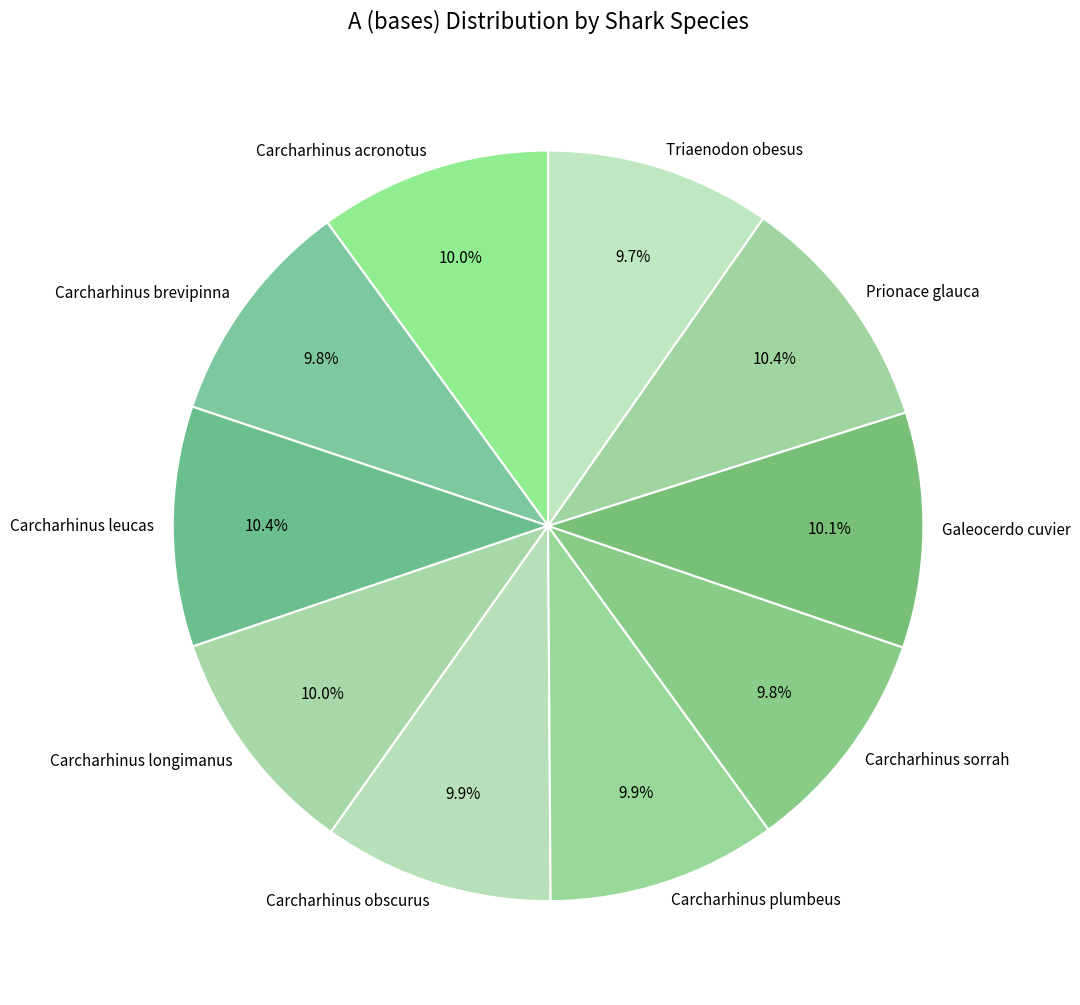

Count the number of slices in the pie.

10